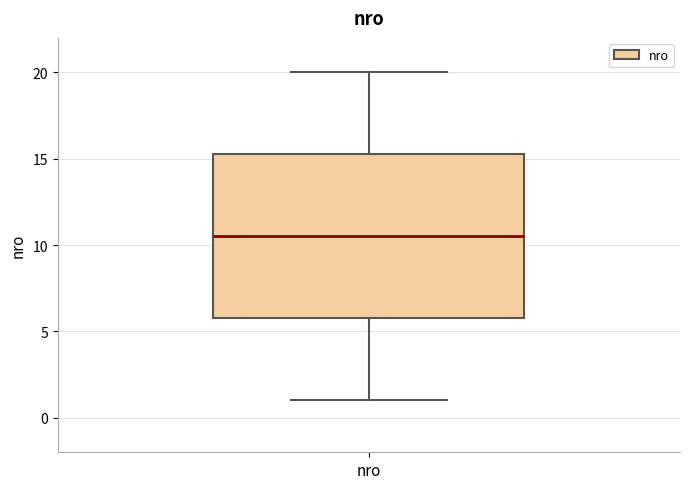

Transcribe this box plot: give where the median line is, the range the box spans, and where the two whiskers end, as read against the y-axis. The values are not printed on the chart, so give them approximately, as read against the axis.

median 10.5, box 6.0 to 15.5, whiskers 1.0 to 20.0